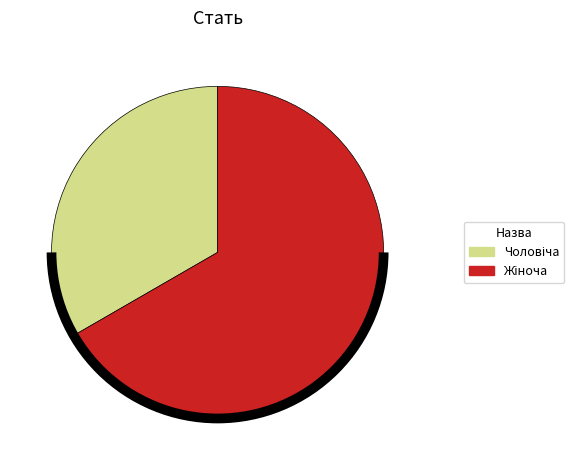

How many segments does this pie chart have?

2